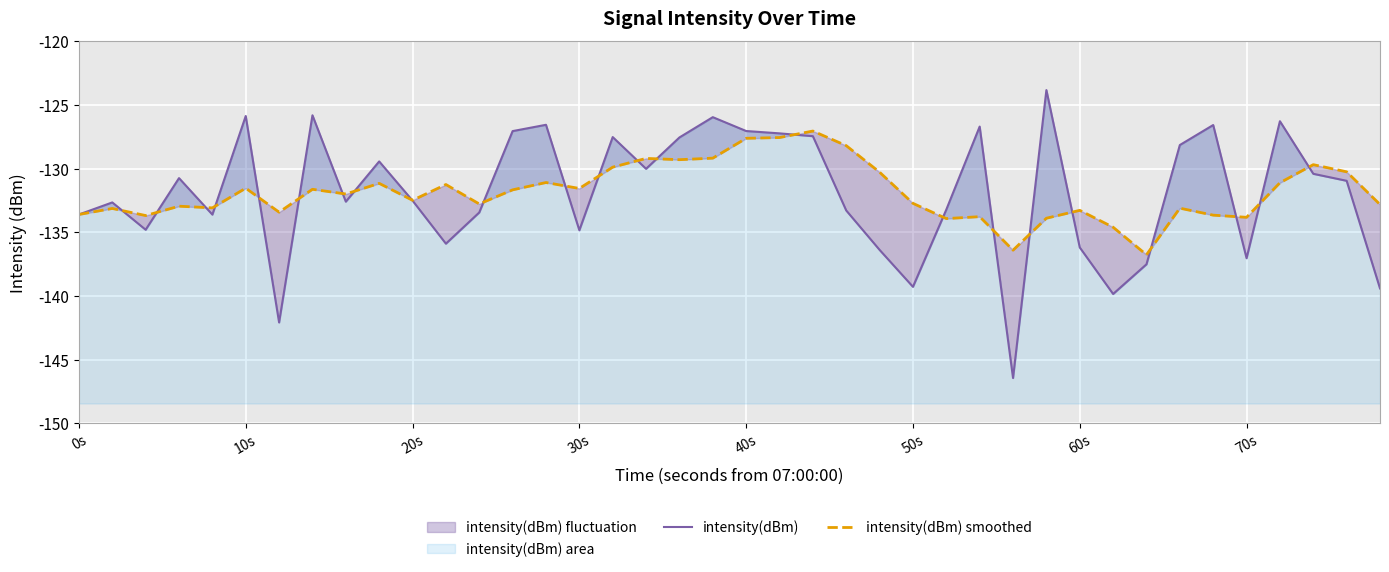

How many lines are shown in the chart?

2